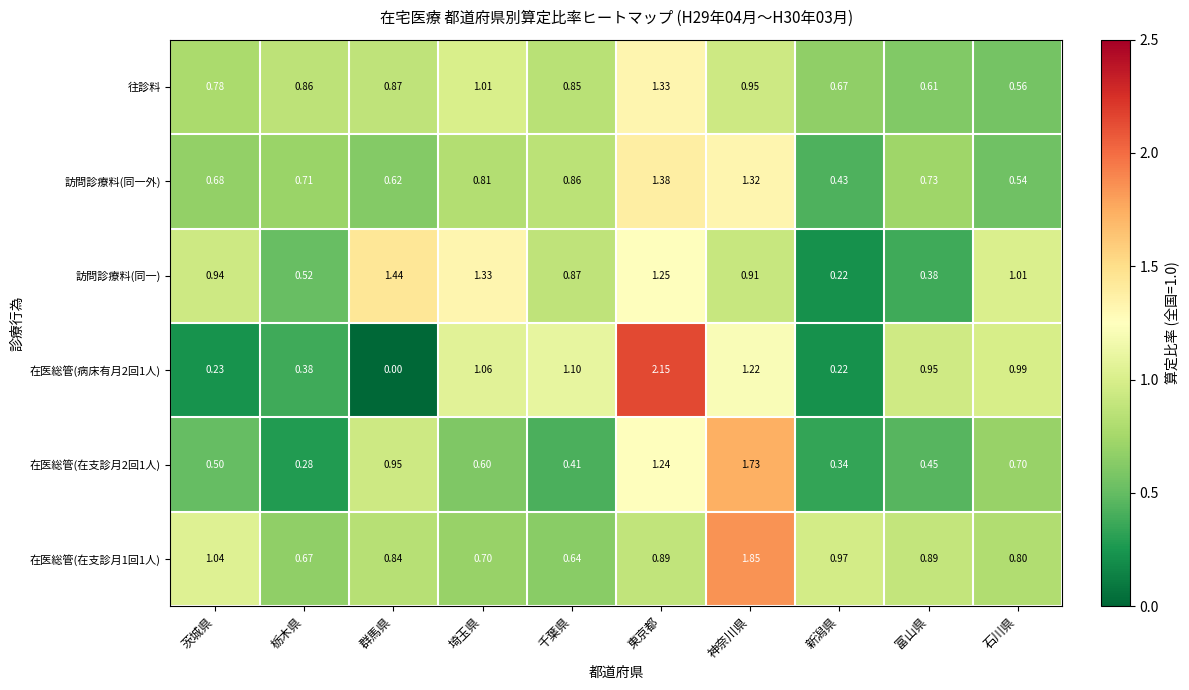

Rank the categories by 訪問診療料(同一外) value from highest to lowest.

東京都, 神奈川県, 千葉県, 埼玉県, 富山県, 栃木県, 茨城県, 群馬県, 石川県, 新潟県